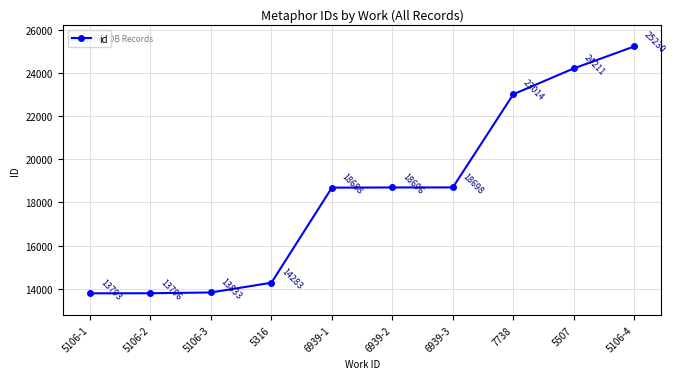

List the labels in order of value, largest first.

5106-4, 5507, 7738, 6939-3, 6939-2, 6939-1, 5316, 5106-3, 5106-2, 5106-1